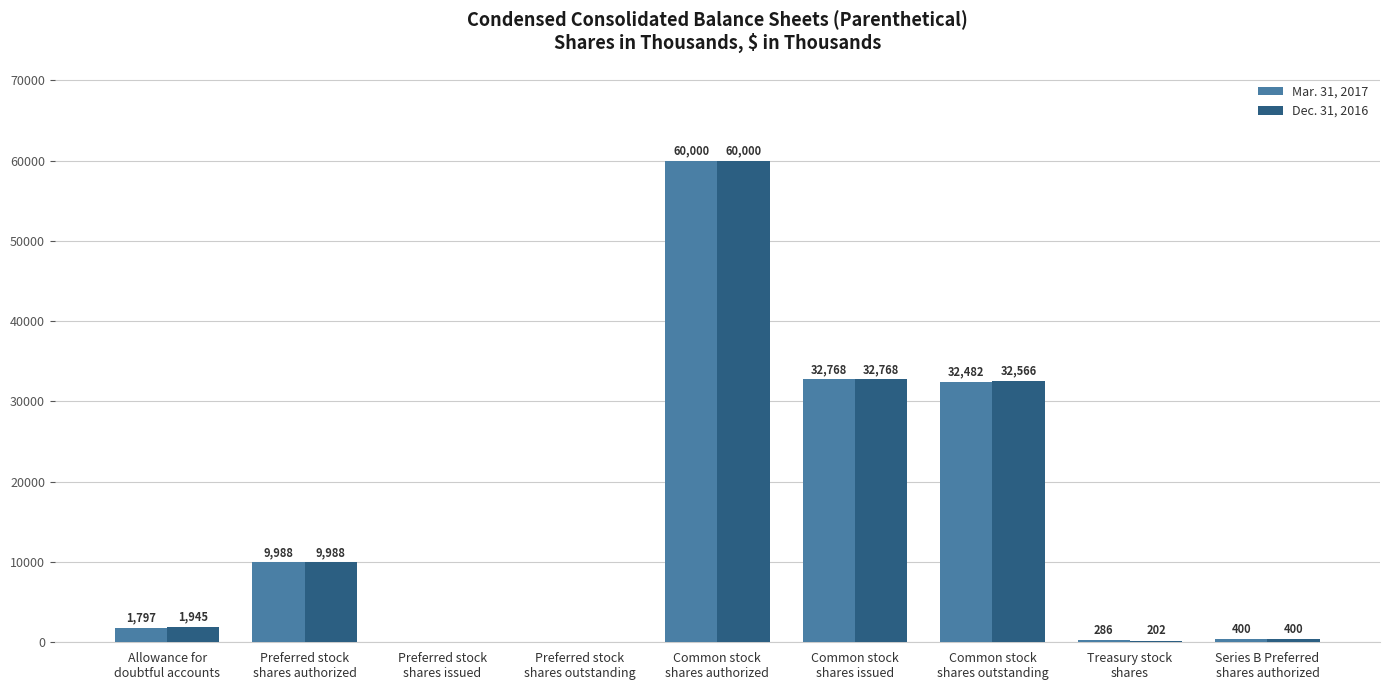

Reading left to right, transcribe all the data shown in this chart.

Mar. 31, 2017: Allowance for
doubtful accounts=1797	Preferred stock
shares authorized=9988	Preferred stock
shares issued=0	Preferred stock
shares outstanding=0	Common stock
shares authorized=60000	Common stock
shares issued=32768	Common stock
shares outstanding=32482	Treasury stock
shares=286	Series B Preferred
shares authorized=400
Dec. 31, 2016: Allowance for
doubtful accounts=1945	Preferred stock
shares authorized=9988	Preferred stock
shares issued=0	Preferred stock
shares outstanding=0	Common stock
shares authorized=60000	Common stock
shares issued=32768	Common stock
shares outstanding=32566	Treasury stock
shares=202	Series B Preferred
shares authorized=400